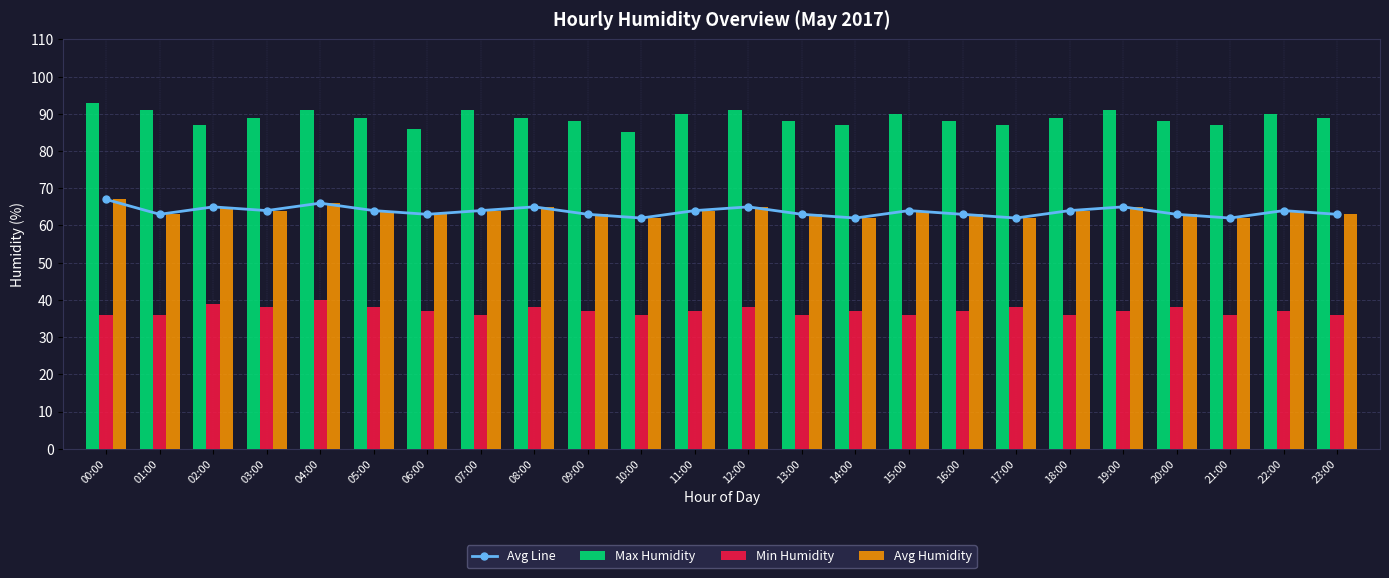

What is the difference between the highest and lowest values at 13:00?

52